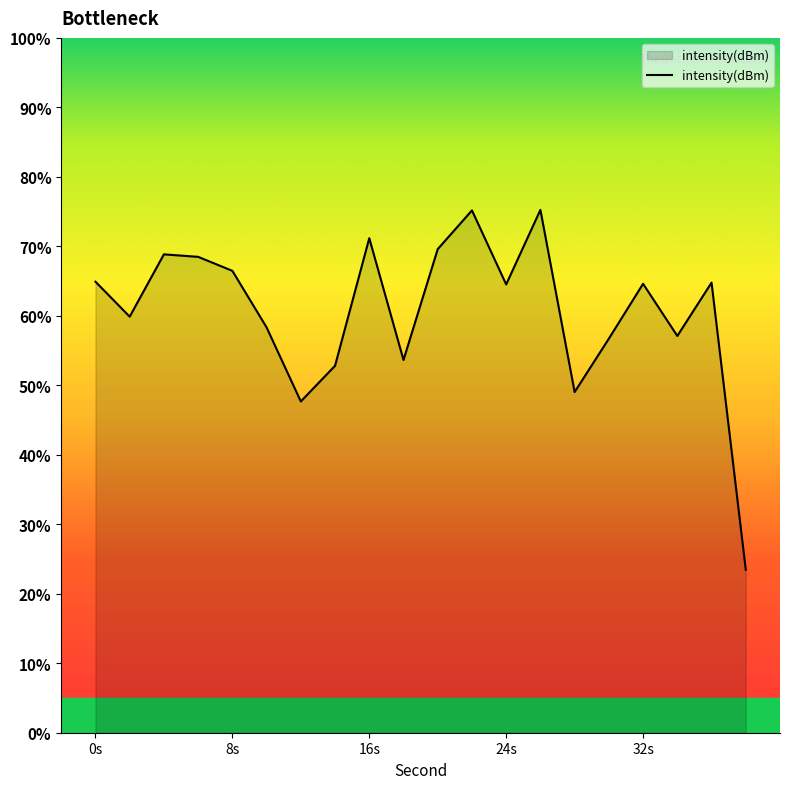

What is the difference between the maximum and minimum values?

51.8